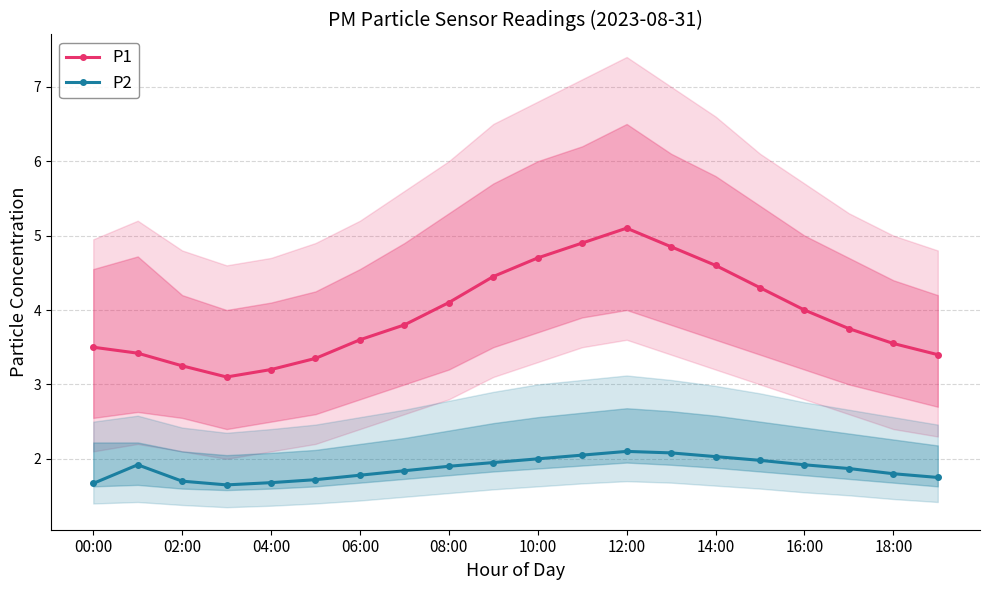

The value of P1 at 14:00 is 7.1. True or false?

False